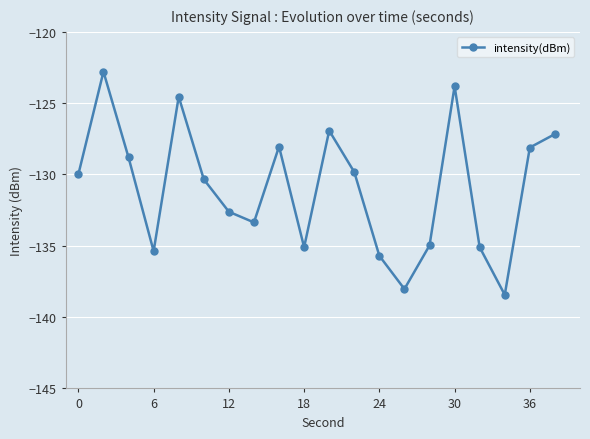

How many interior local peaks (higher than both neighbors) does the data have?

5